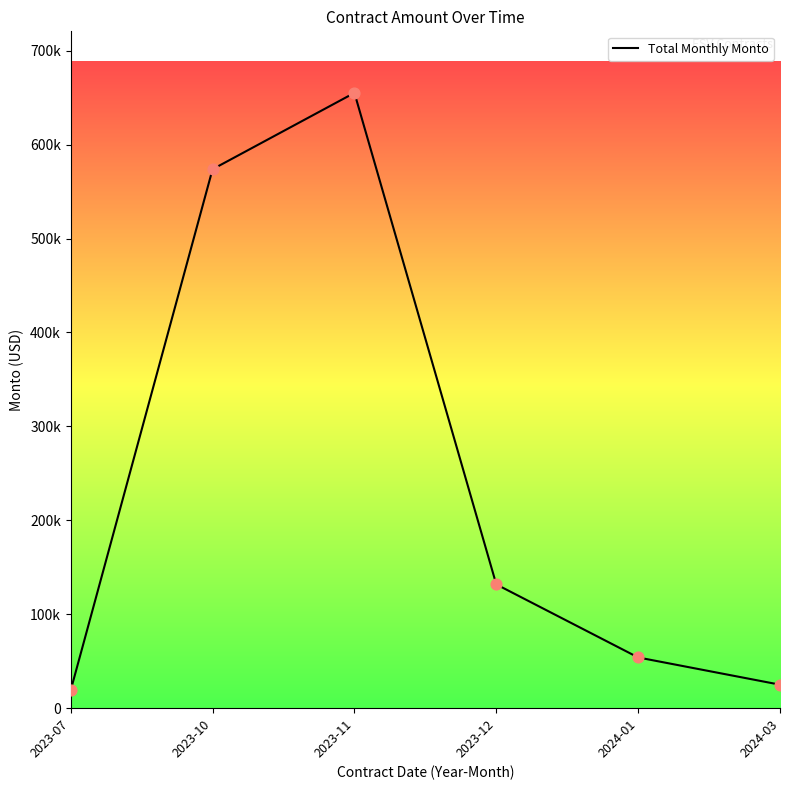

What is the change in value from 2023-11 to 2023-12?

-523282.4